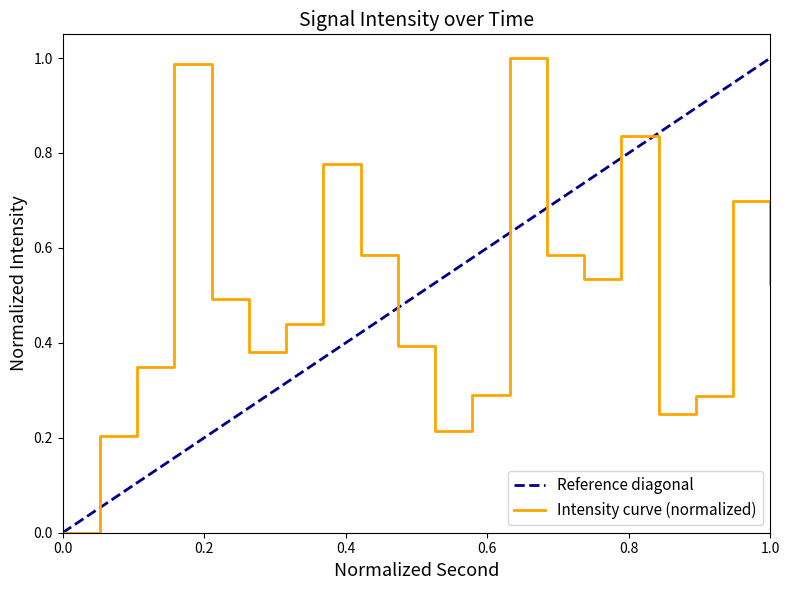

What is the difference between the maximum and minimum values?

1.0